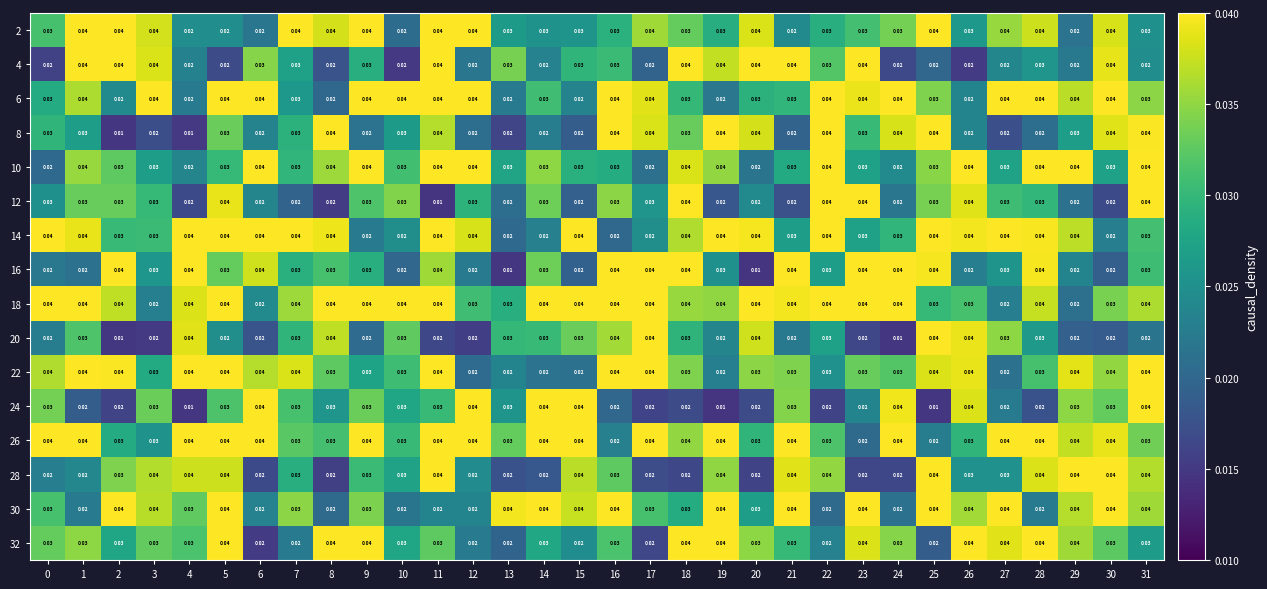

Is the value of 6 at 2 greater than the value of 22 at 28?

No